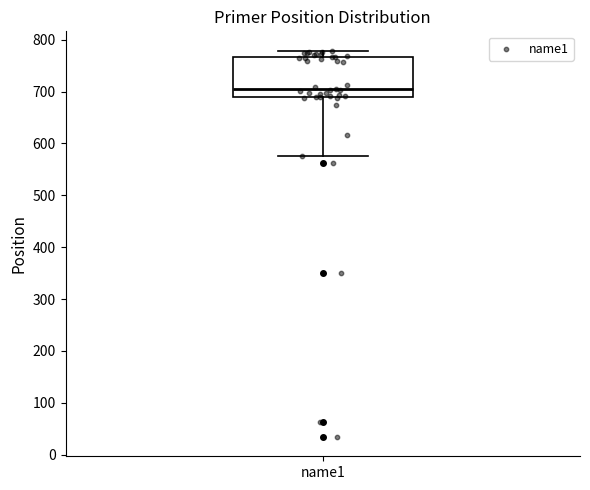

Transcribe this box plot: give where the median line is, the range the box spans, and where the two whiskers end, as read against the y-axis. The values are not printed on the chart, so give them approximately, as read against the axis.

median 700, box 690 to 770, whiskers 580 to 780